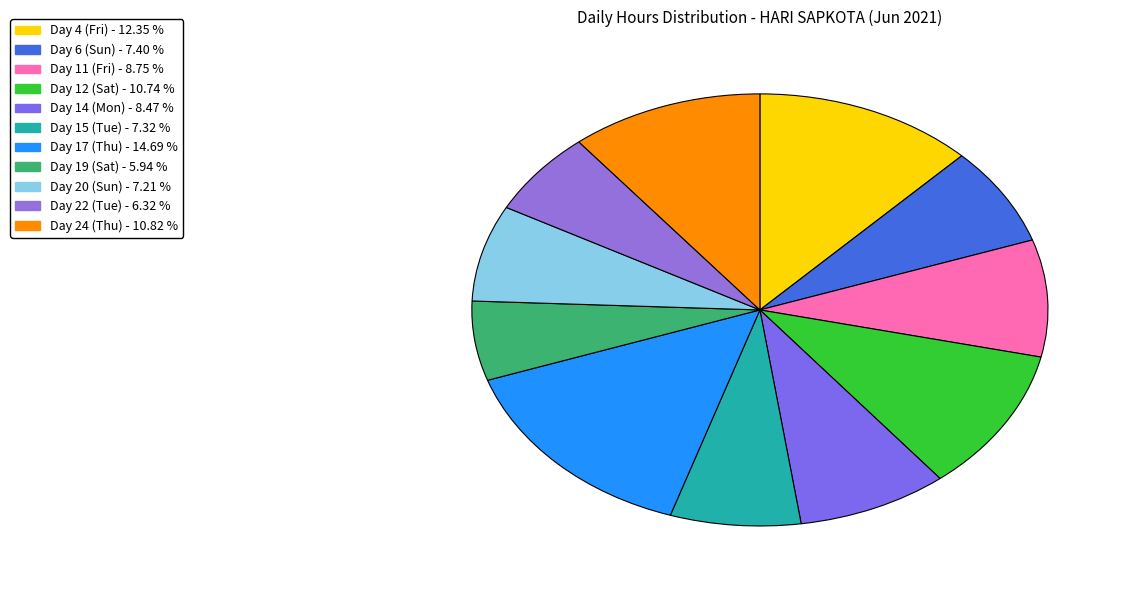

How many segments does this pie chart have?

11